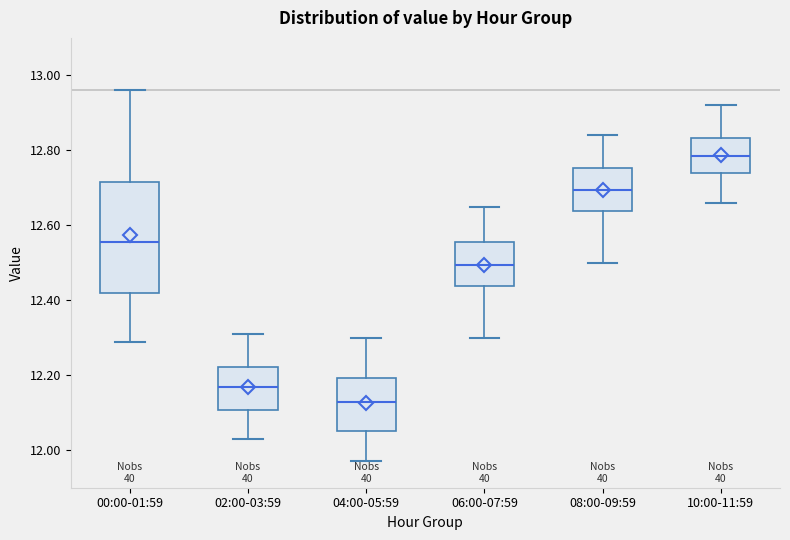

Which box has the highest median line?

10:00-11:59